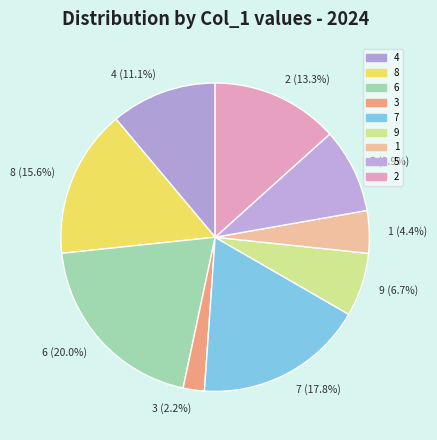

To the nearest percent, what is the difference between the 9 and 1 slice percentages?

2%